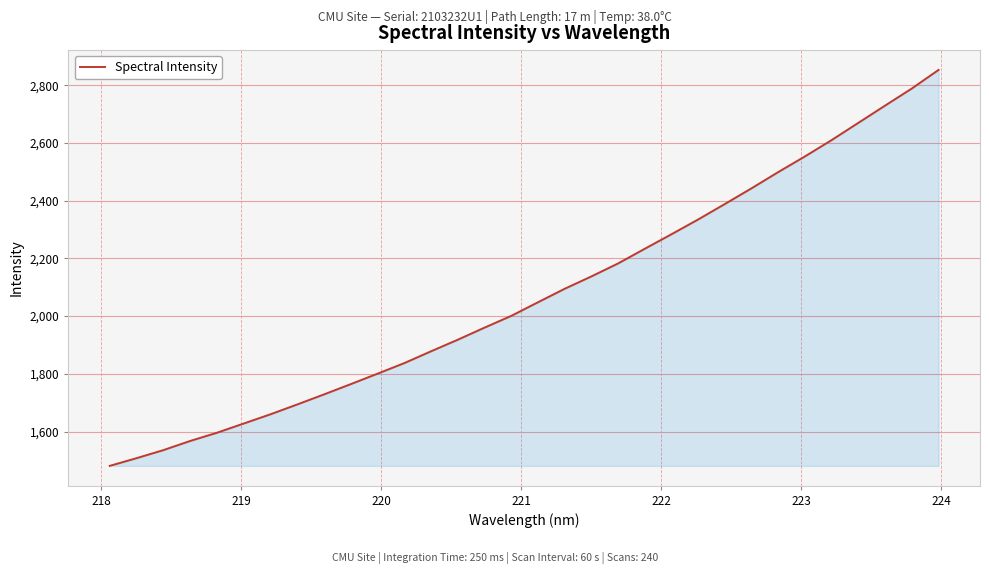

What is the difference between the maximum and second lowest values?

1345.3